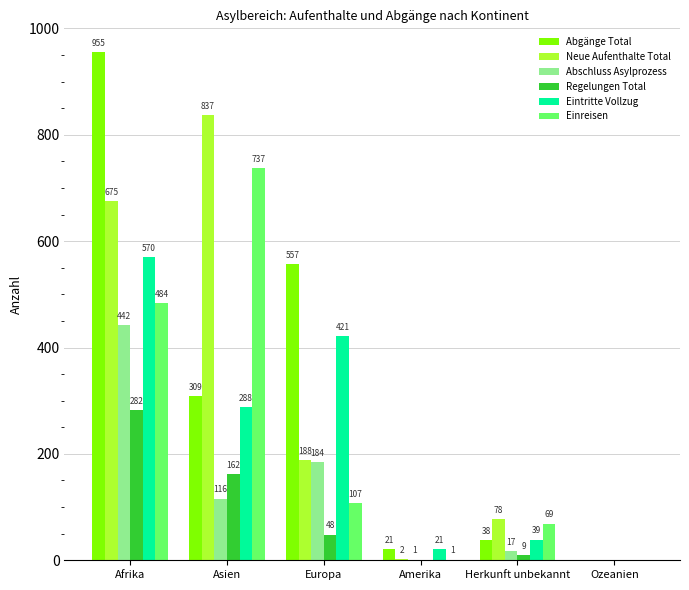

How many groups of bars are there?

6